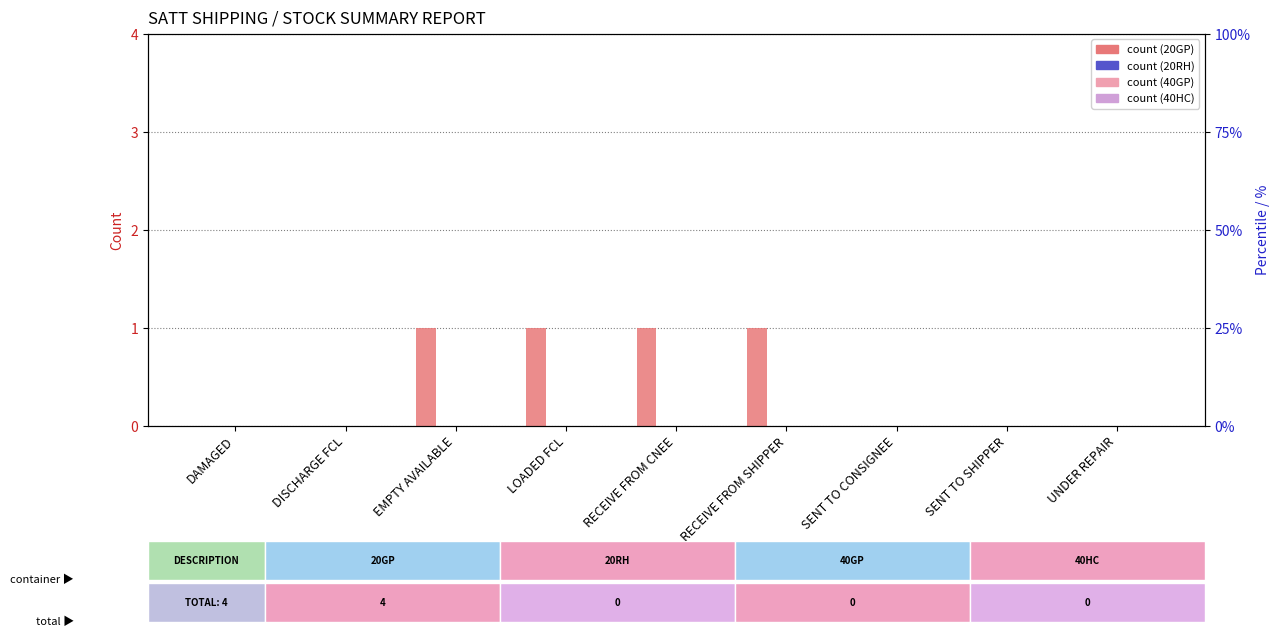

Reading right to left, transcribe all the data shown in this chart.

20GP: UNDER REPAIR=0	SENT TO SHIPPER=0	SENT TO CONSIGNEE=0	RECEIVE FROM SHIPPER=1	RECEIVE FROM CNEE=1	LOADED FCL=1	EMPTY AVAILABLE=1	DISCHARGE FCL=0	DAMAGED=0
20RH: UNDER REPAIR=0	SENT TO SHIPPER=0	SENT TO CONSIGNEE=0	RECEIVE FROM SHIPPER=0	RECEIVE FROM CNEE=0	LOADED FCL=0	EMPTY AVAILABLE=0	DISCHARGE FCL=0	DAMAGED=0
40GP: UNDER REPAIR=0	SENT TO SHIPPER=0	SENT TO CONSIGNEE=0	RECEIVE FROM SHIPPER=0	RECEIVE FROM CNEE=0	LOADED FCL=0	EMPTY AVAILABLE=0	DISCHARGE FCL=0	DAMAGED=0
40HC: UNDER REPAIR=0	SENT TO SHIPPER=0	SENT TO CONSIGNEE=0	RECEIVE FROM SHIPPER=0	RECEIVE FROM CNEE=0	LOADED FCL=0	EMPTY AVAILABLE=0	DISCHARGE FCL=0	DAMAGED=0